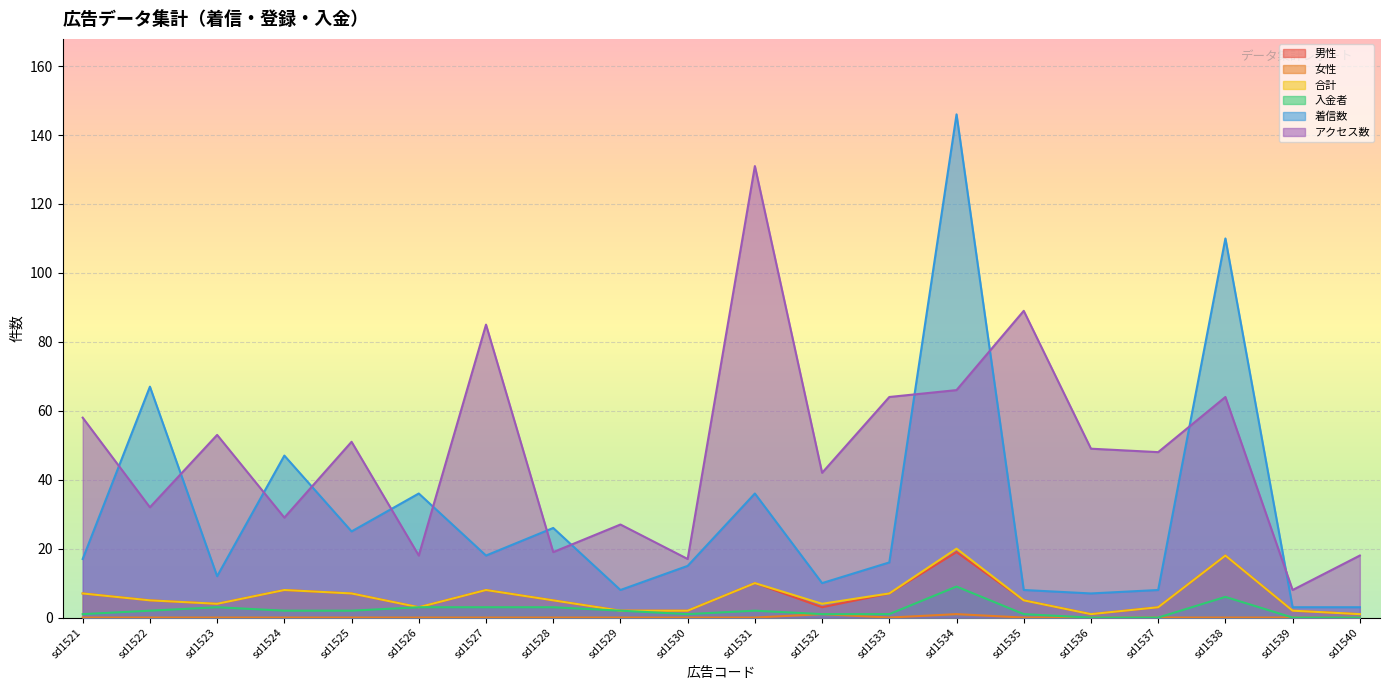

At which label does 着信数 first exceed 17?

sd1522